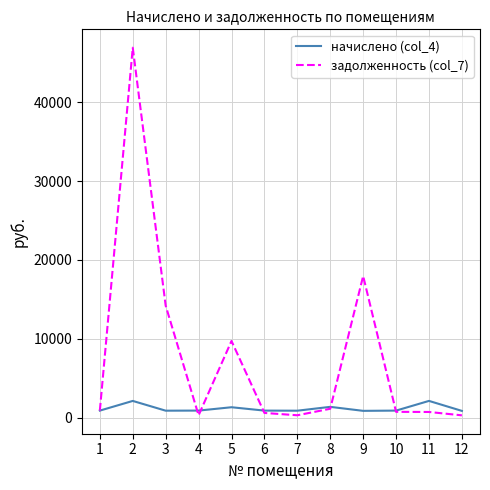

Which series has the largest range (max minus min)?

задолженность (col_7)